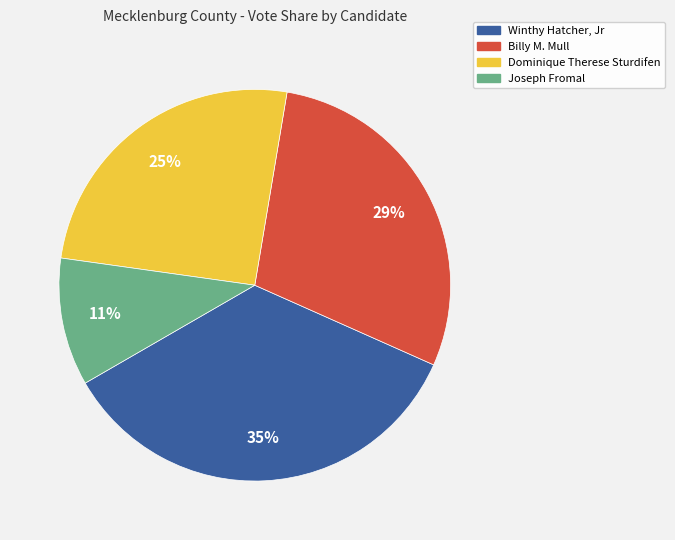

To the nearest percent, what portion does Joseph Fromal represent?

11%